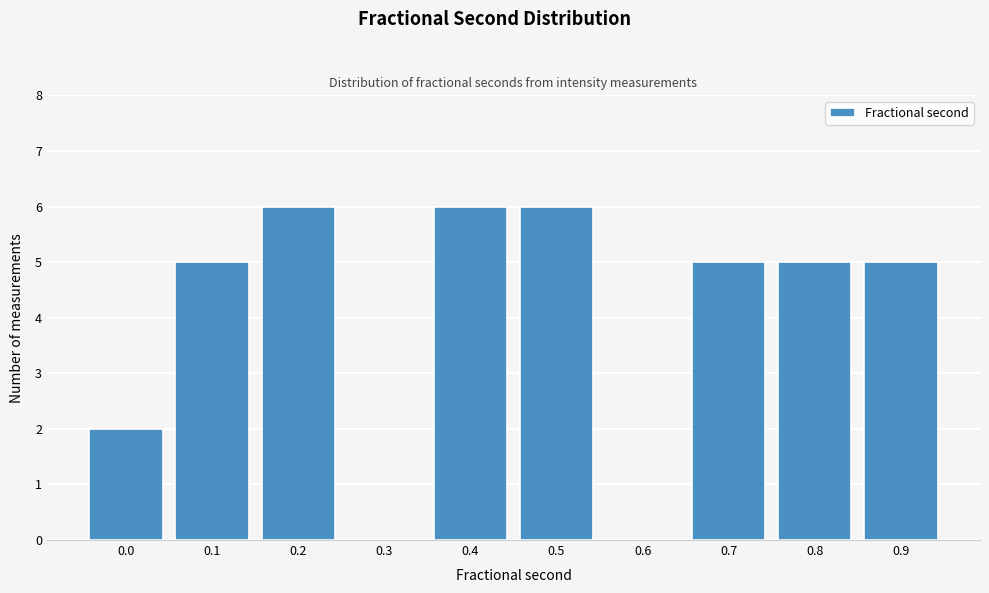

Reading right to left, transcribe all the data shown in this chart.

0.9=5	0.8=5	0.7=5	0.6=0	0.5=6	0.4=6	0.3=0	0.2=6	0.1=5	0.0=2